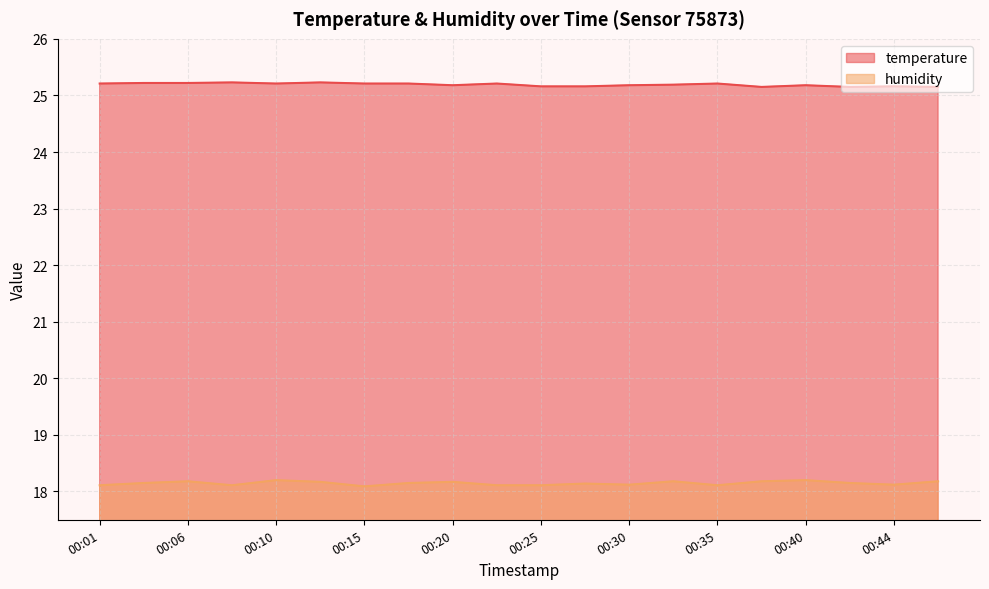

What is the value of the temperature point at the 10th from the left?

25.2